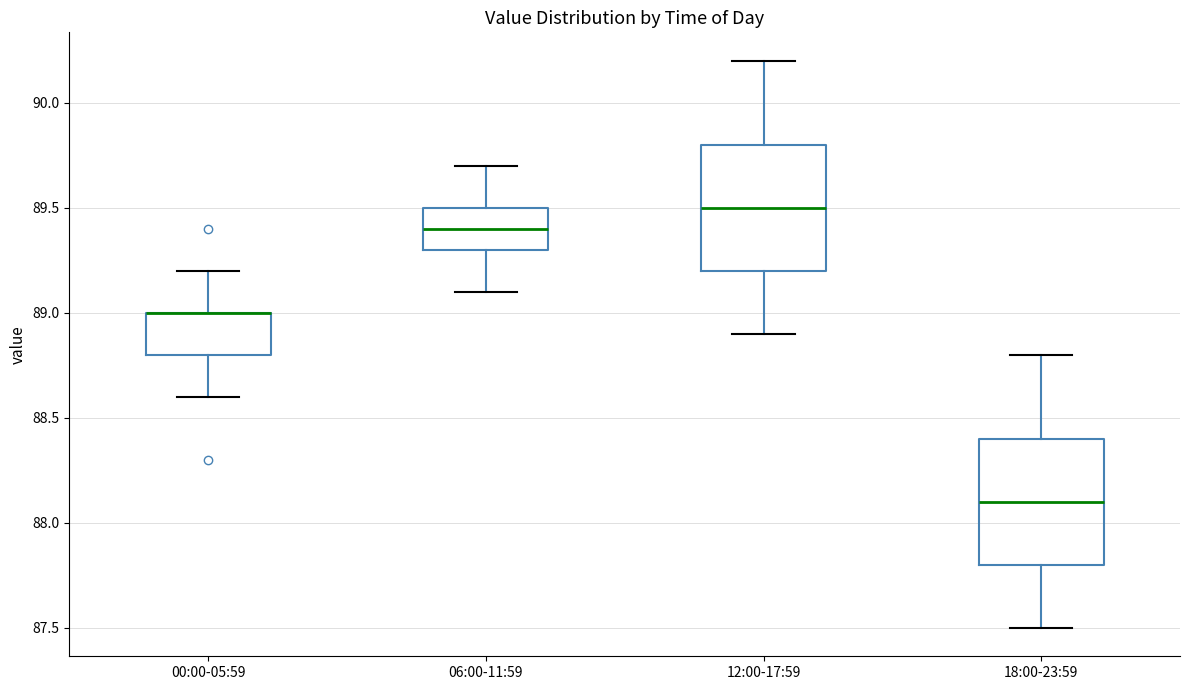

Reading left to right, transcribe this box plot: for each box, give where its median line is, the range the box spans, and where its two whiskers end, as read against the y-axis. The values are not printed on the chart, so give them approximately, as read against the axis.

00:00-05:59: median 89.0 (drawn on the box's upper edge), box 88.8 to 89.0, whiskers 88.6 to 89.2
06:00-11:59: median 89.4, box 89.3 to 89.5, whiskers 89.1 to 89.7
12:00-17:59: median 89.5, box 89.2 to 89.8, whiskers 88.9 to 90.2
18:00-23:59: median 88.1, box 87.8 to 88.4, whiskers 87.5 to 88.8